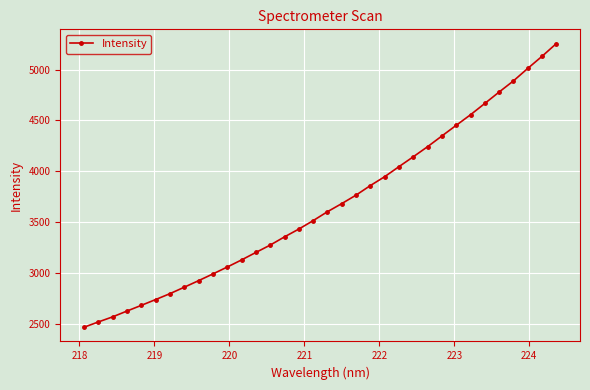

What is the maximum value shown in the chart?

5257.2